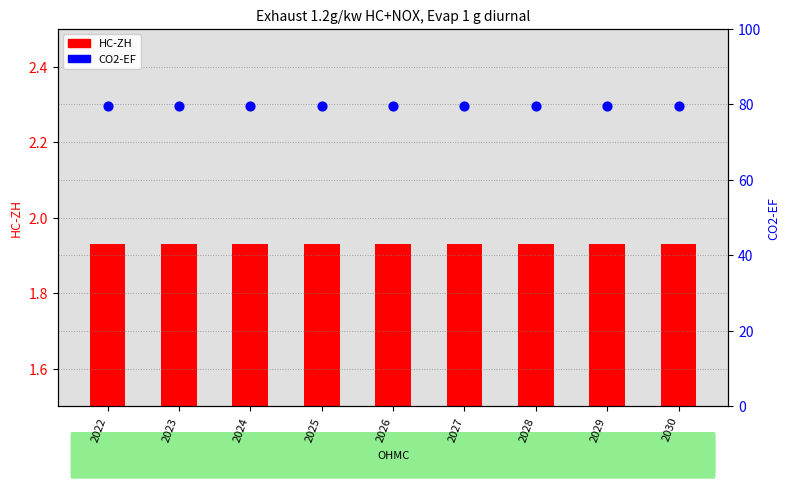

Which series contains the lowest Y value?

HC-ZH